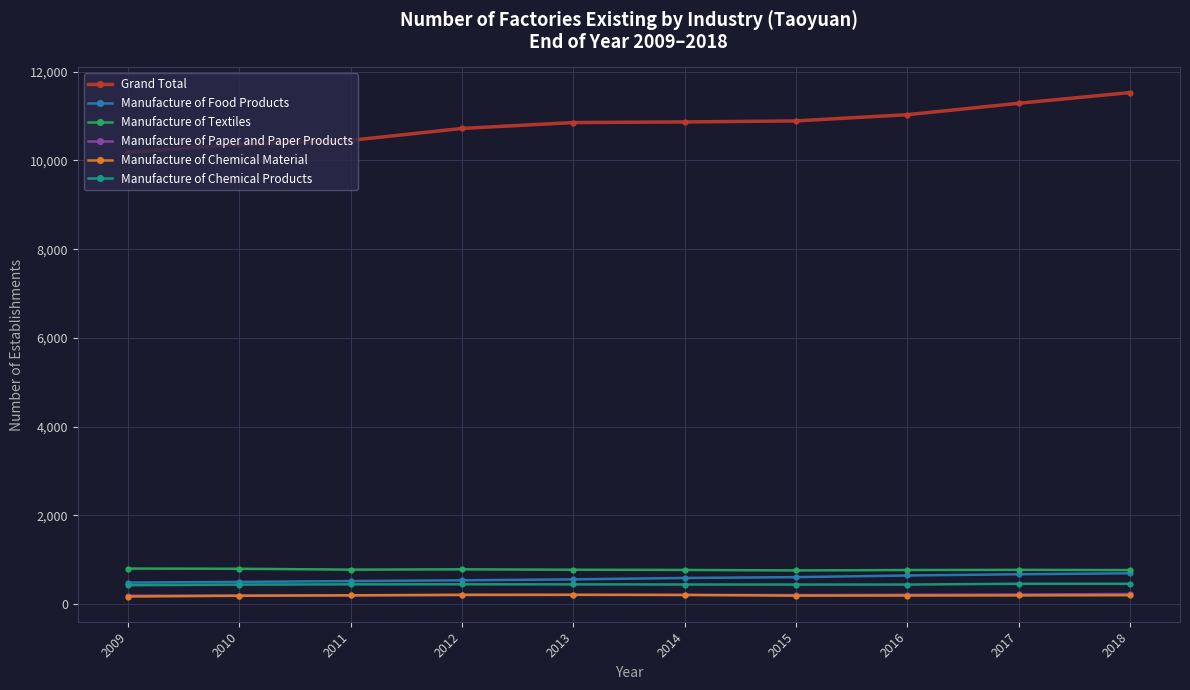

What is the greatest value displayed?

11528